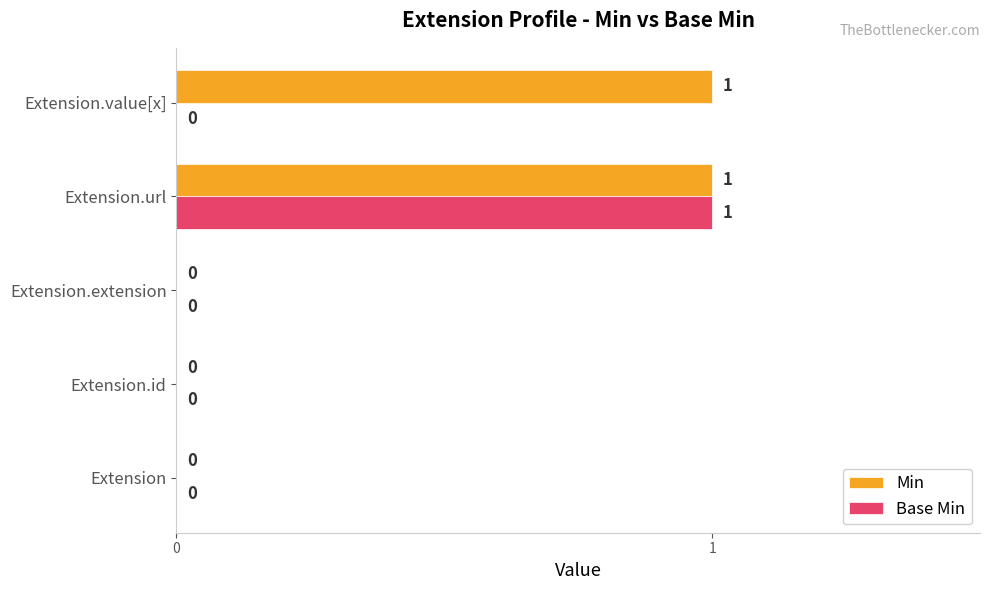

At which category is the sum across all series the highest?

Extension.url